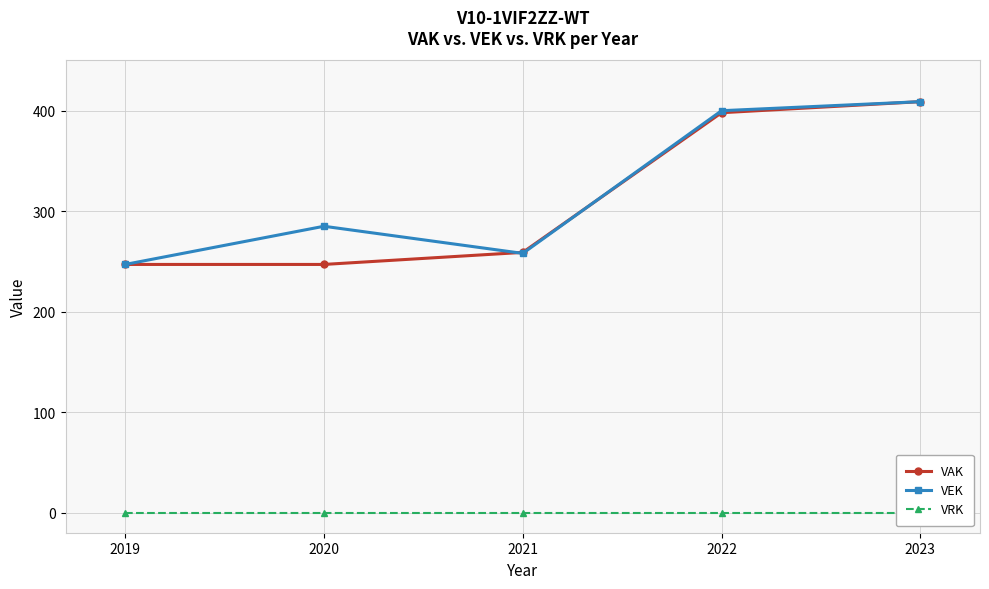

What is the spread (max minus min) of values at 2020?

285